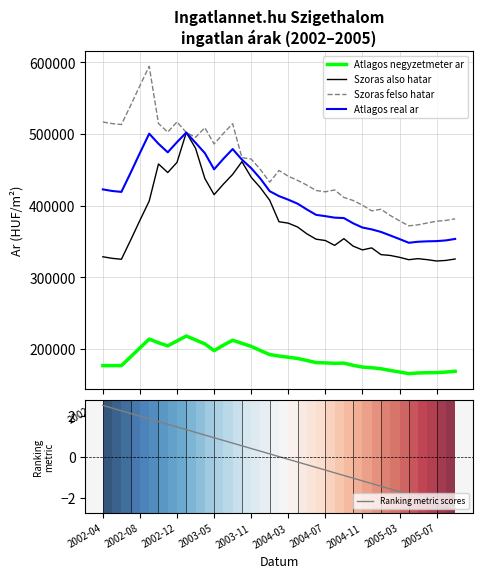

True or false: Atlagos real ar and Szoras also hatar cross at least once.

False